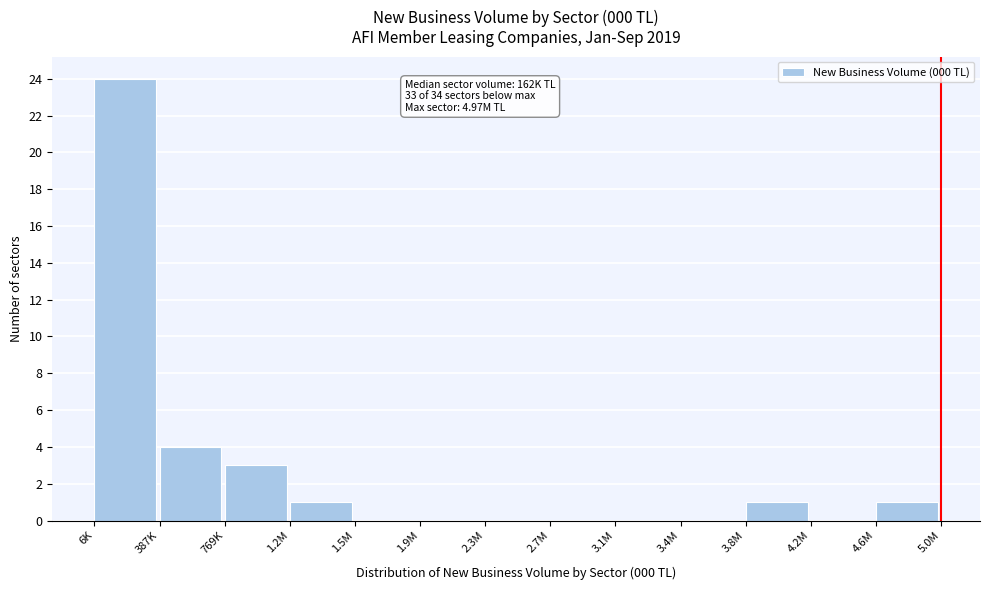

Reading left to right, list all the values displayed in this chart.

6K=24	387K=4	769K=3	1.2M=1	1.5M=0	1.9M=0	2.3M=0	2.7M=0	3.1M=0	3.4M=0	3.8M=1	4.2M=0	4.6M=1